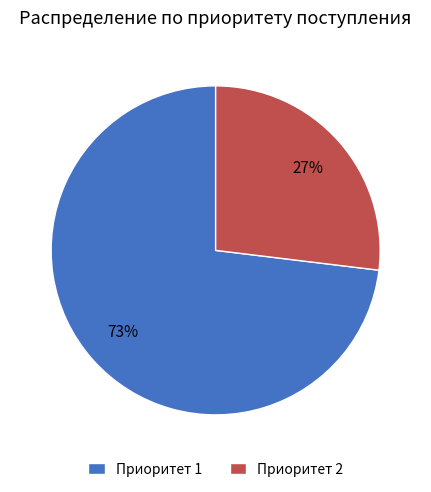

Between Приоритет 1 and Приоритет 2, which is larger?

Приоритет 1